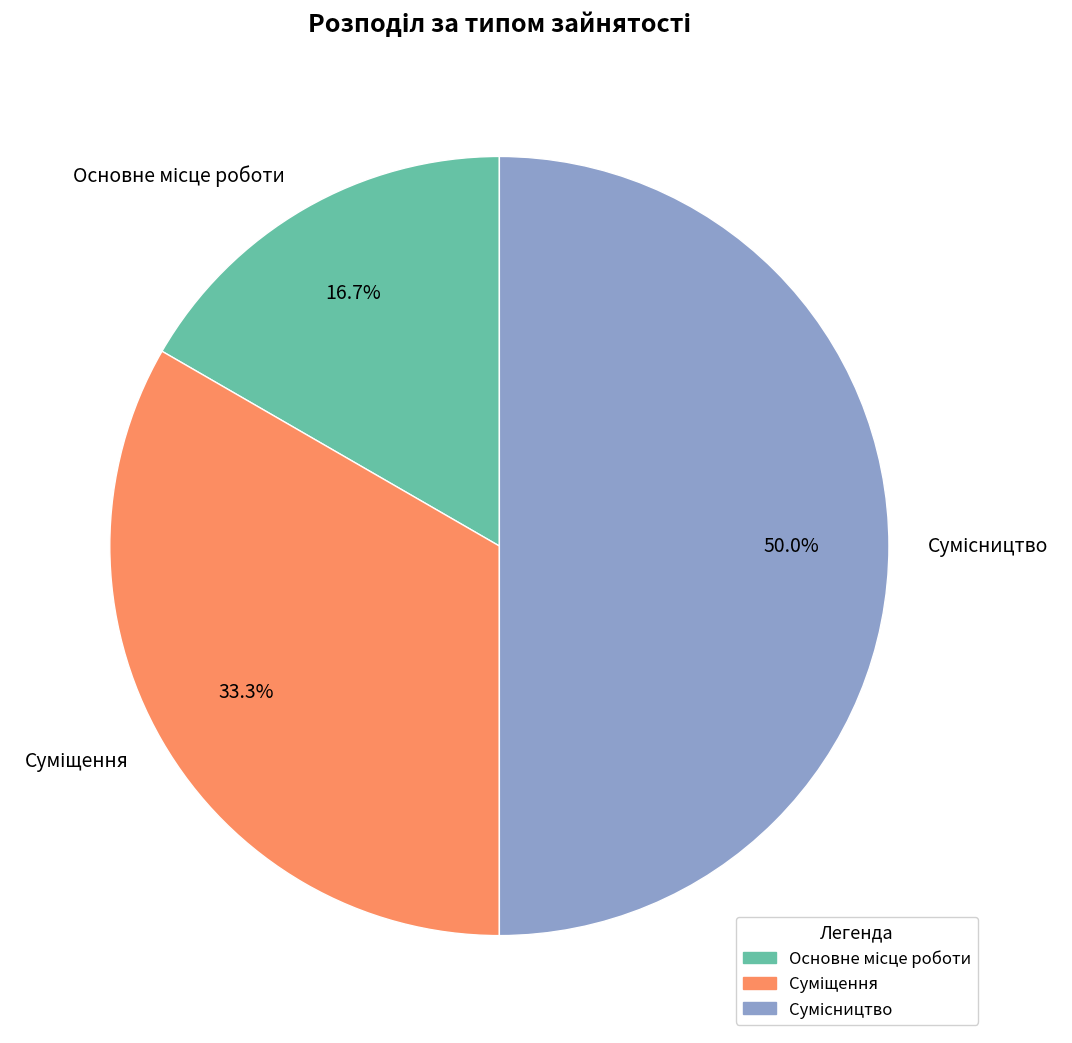

Combined, what portion of the pie is Суміщення and Сумісництво?

83.3%